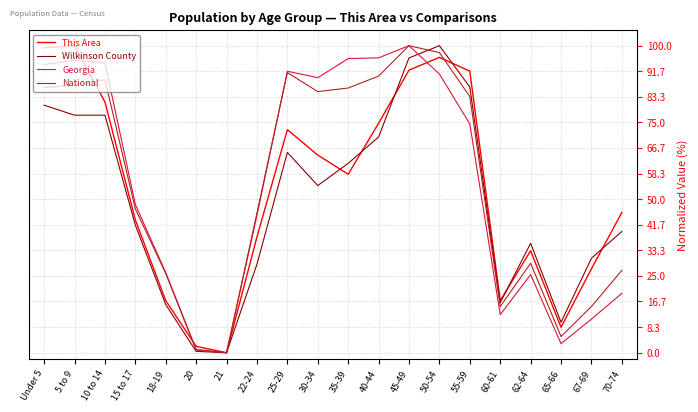

Does the chart display data point markers on the line(s)?

No